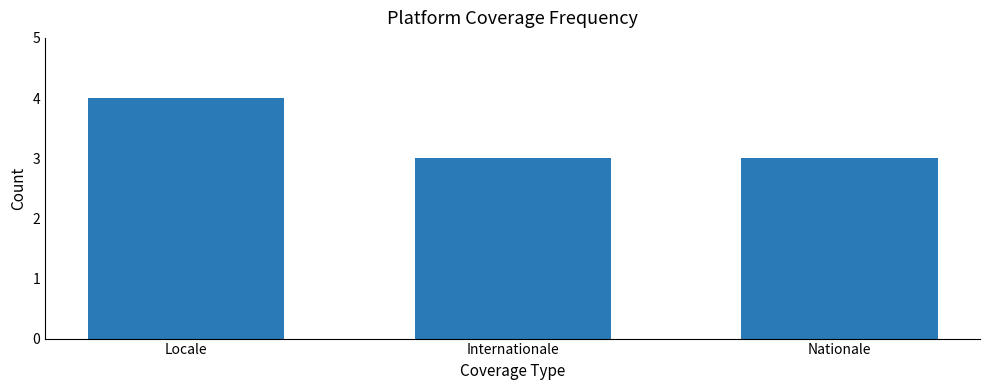

What is the label of the 3rd bar from the left?

Nationale